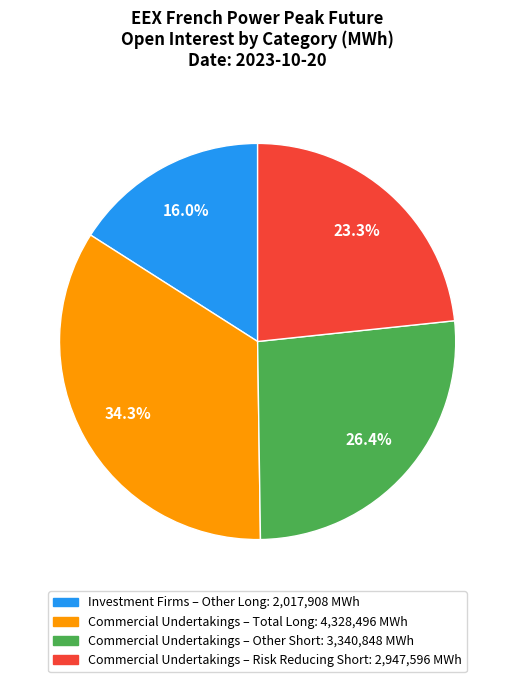

Does any single category account for the majority?

No